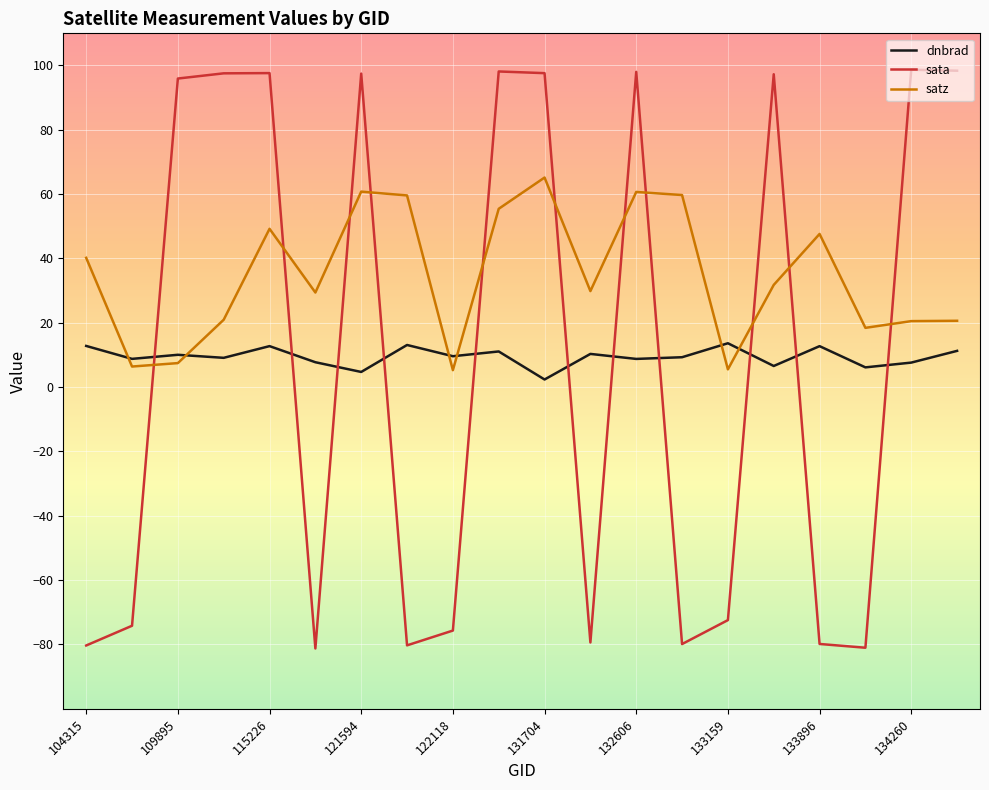

How many times do dnbrad and sata cross each other?

11